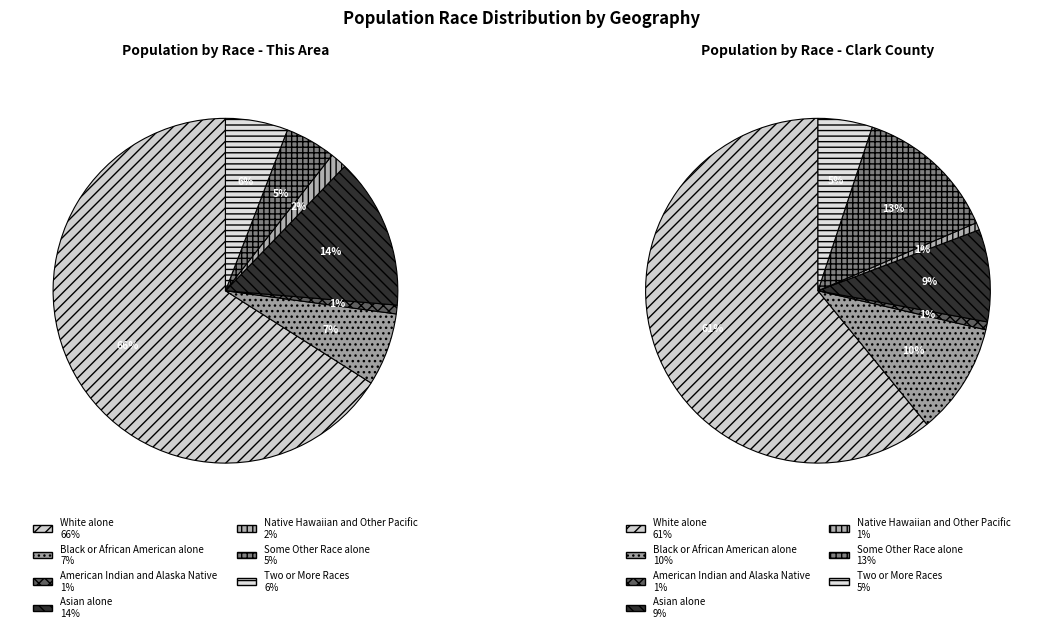

To the nearest percent, what is the difference between the Asian alone and American Indian and Alaska Native slice percentages?

13%